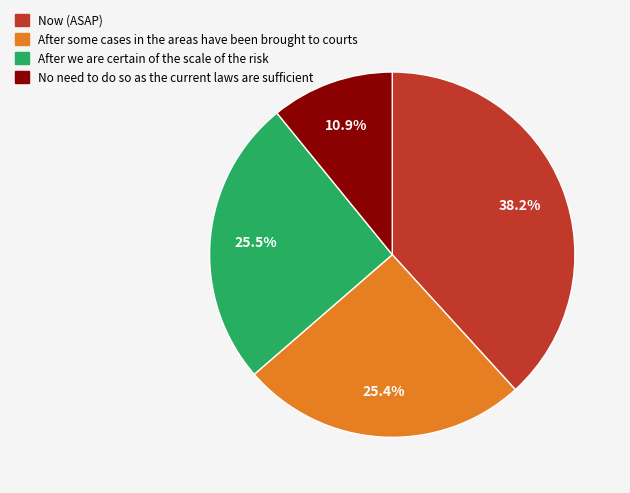

Does any single category account for the majority?

No